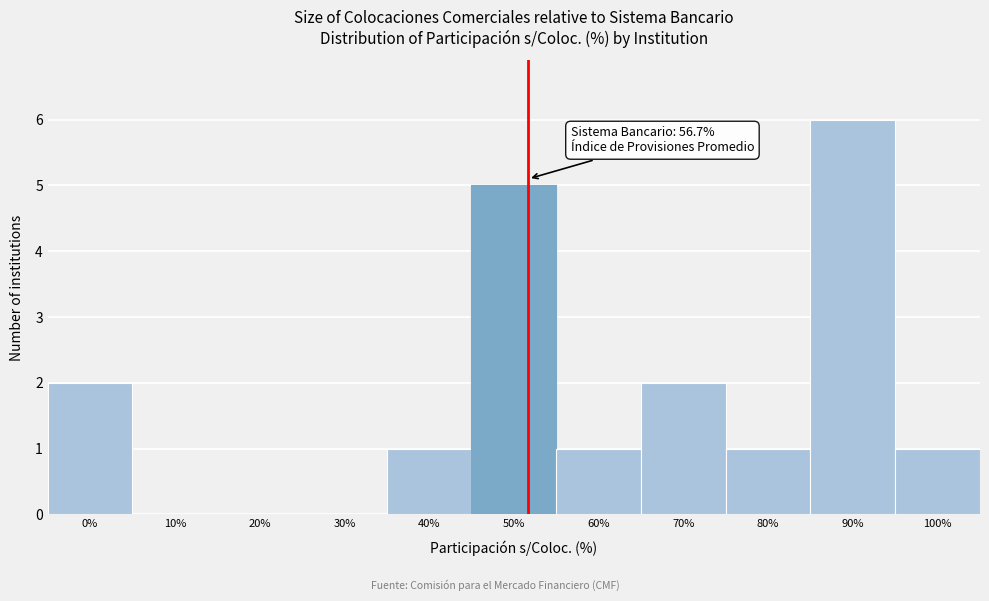

Reading right to left, extract all data points from this chart.

100%=1	90%=6	80%=1	70%=2	60%=1	50%=5	40%=1	30%=0	20%=0	10%=0	0%=2